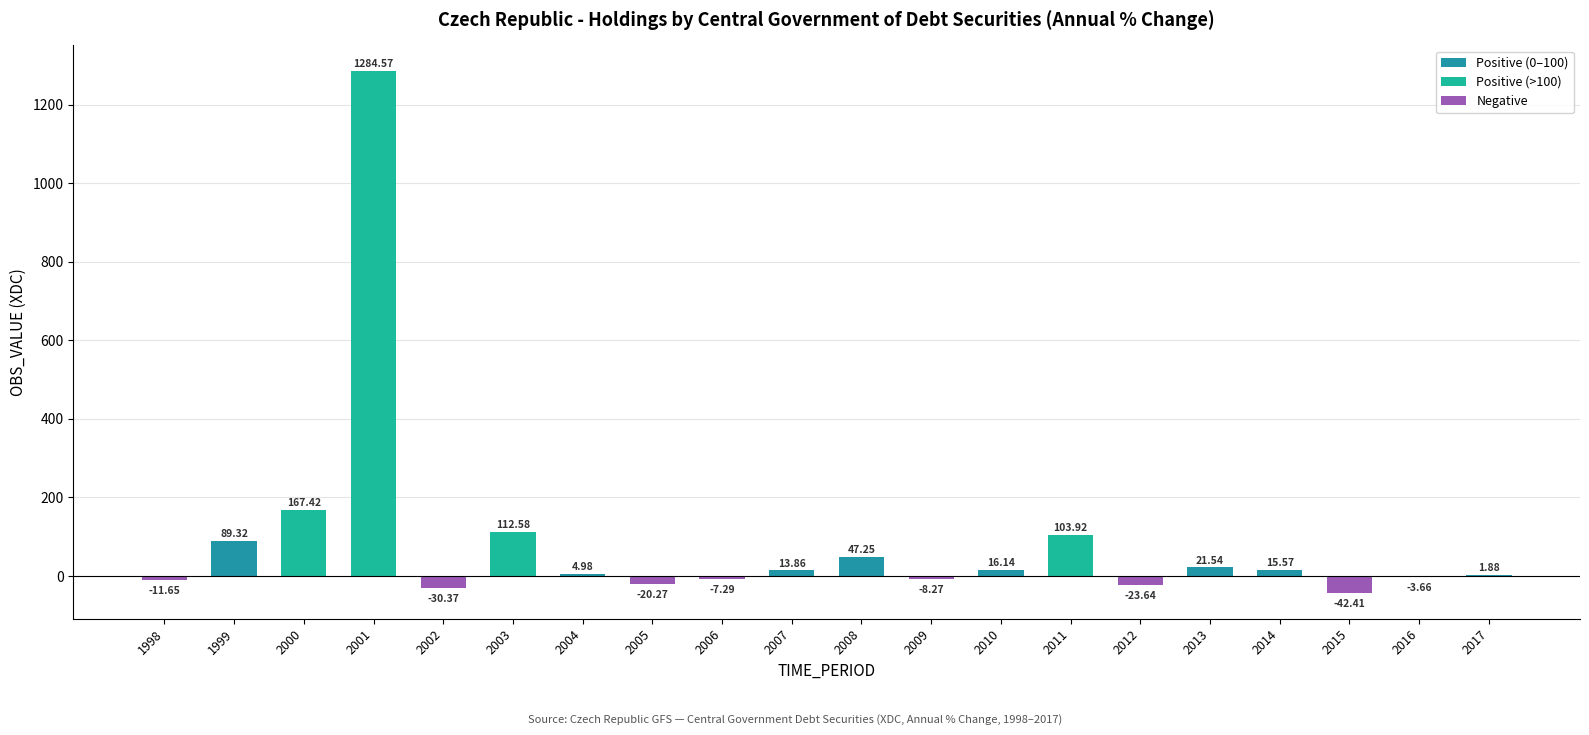

How many series are shown in this chart?

1